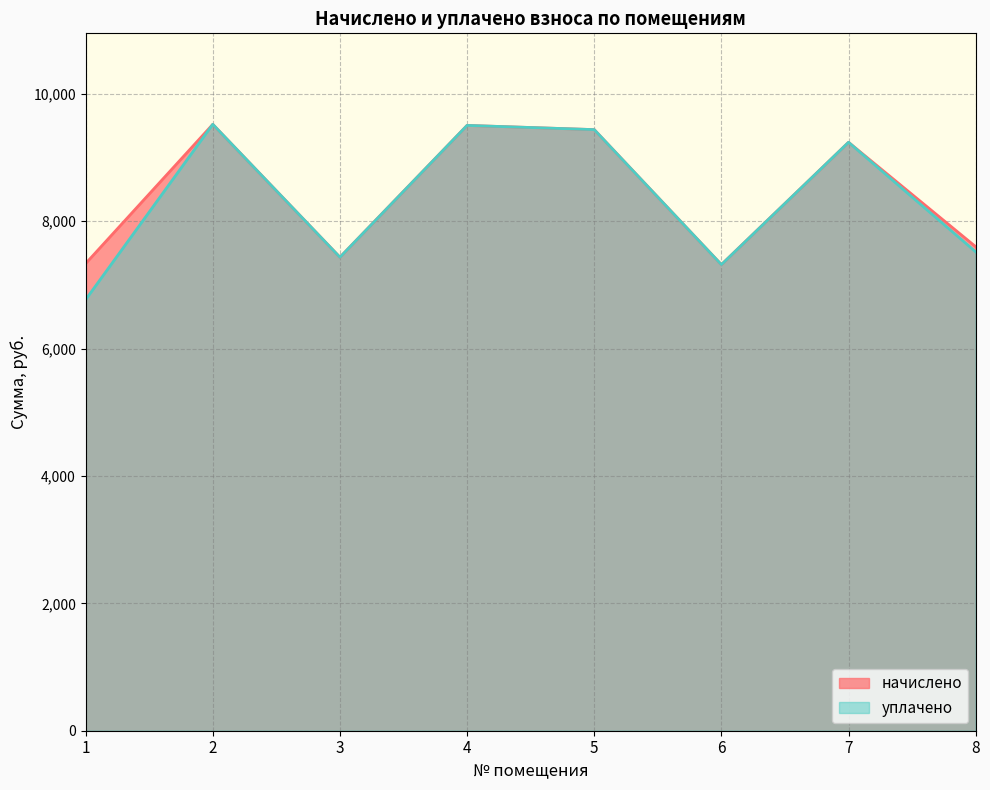

List the labels in order of начислено value, largest first.

2, 4, 5, 7, 8, 3, 1, 6